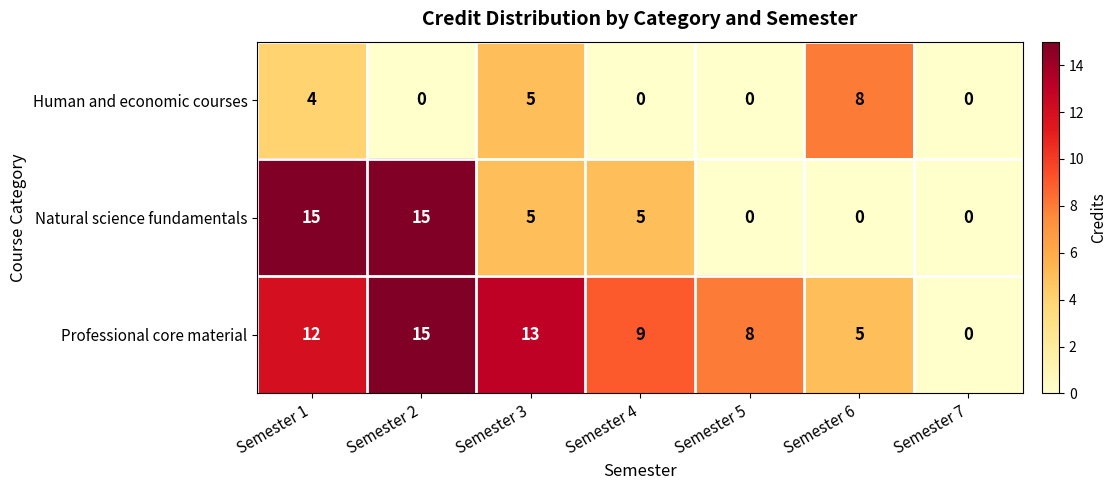

At how many categories does at least one series exceed 4?

6